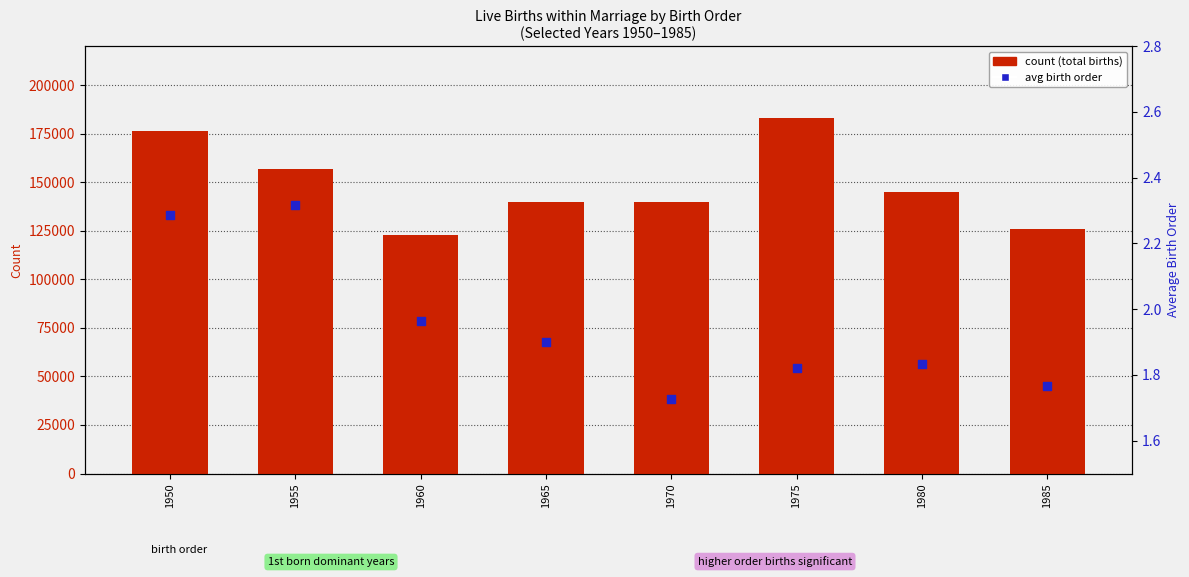

Which series contains the lowest Y value?

avg birth order